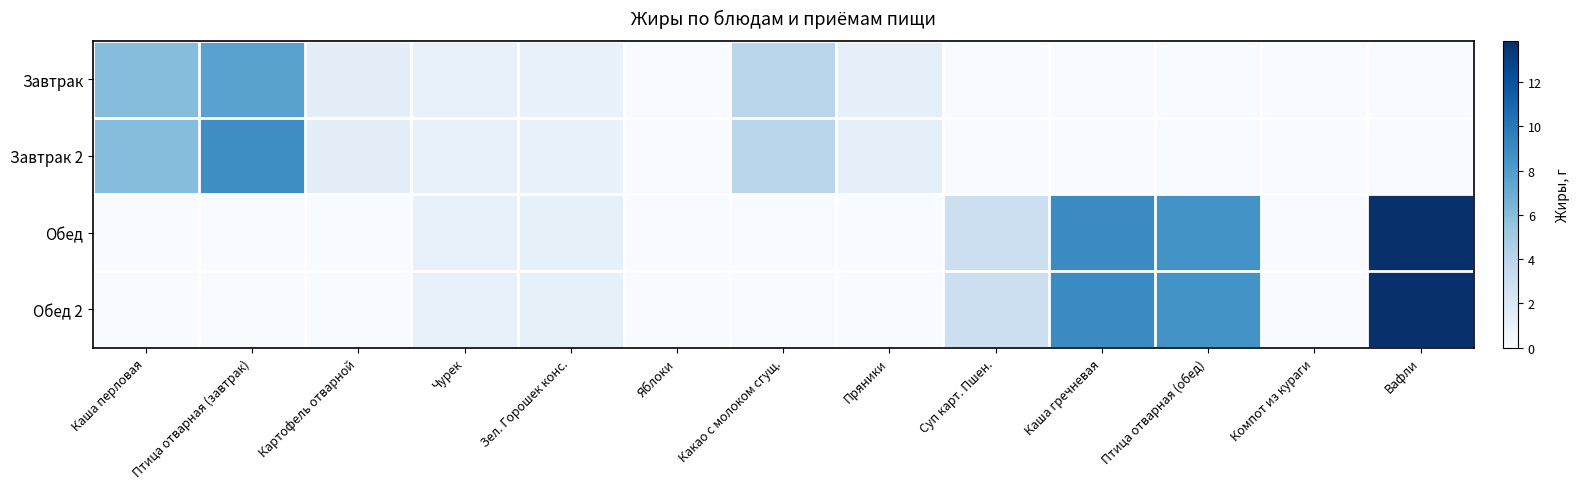

At Птица отварная (обед), list the series in order from smallest to largest.

Завтрак, Завтрак 2, Обед, Обед 2